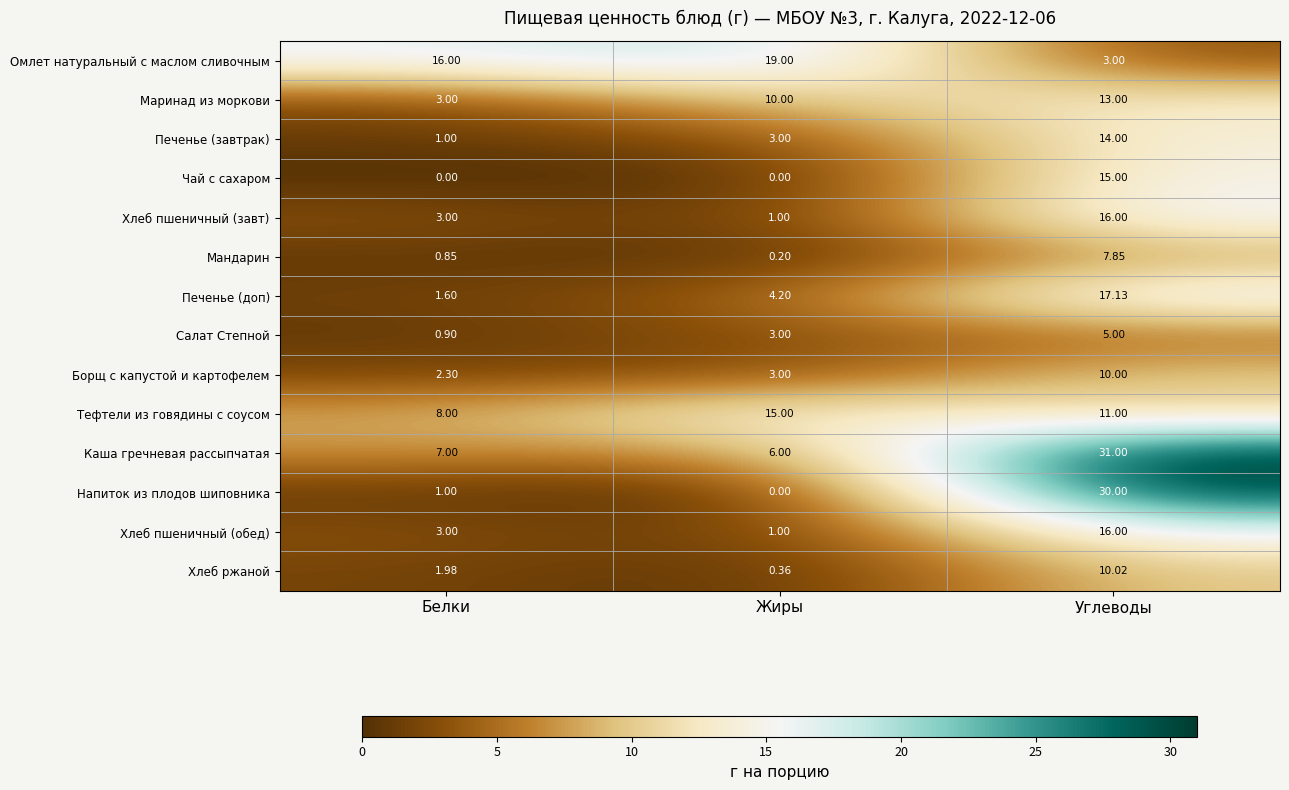

At how many categories does at least one series exceed 23?

1